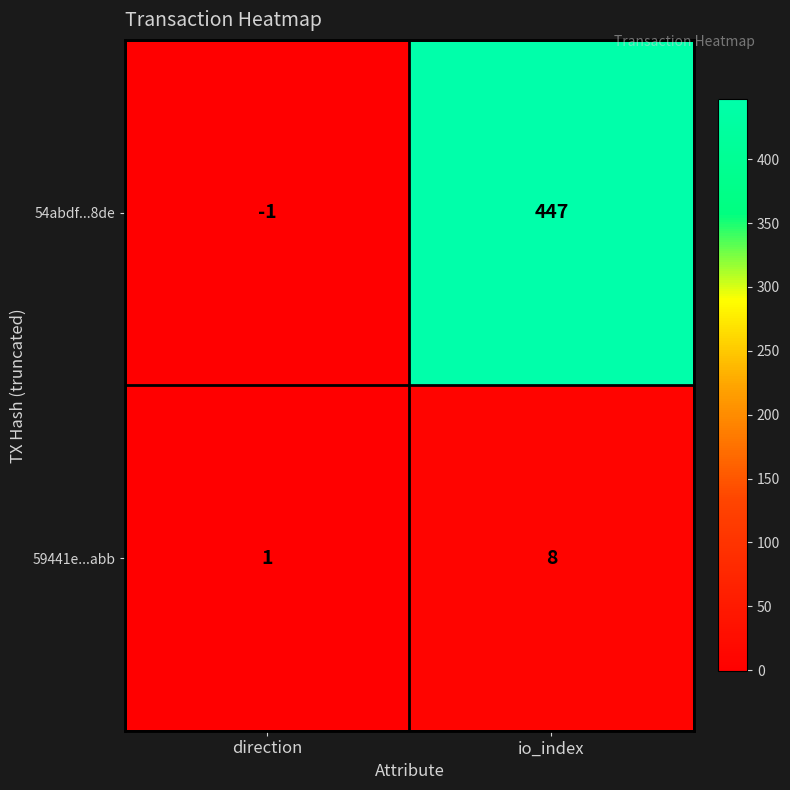

How many categories are shown in the chart?

2